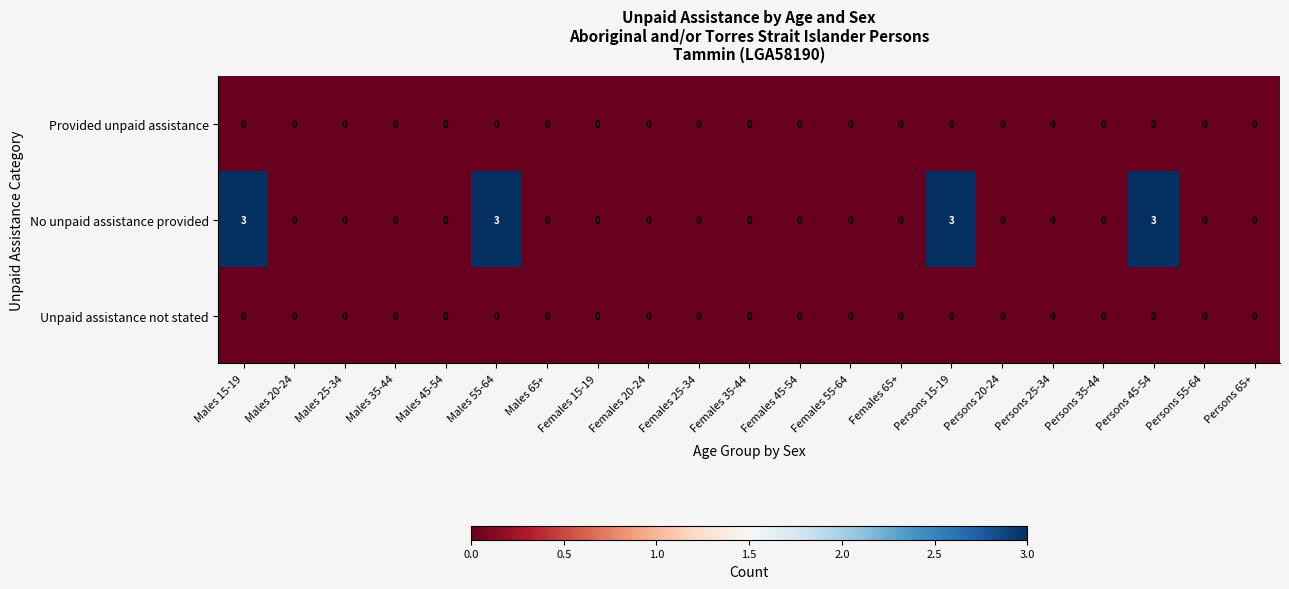

Which series has the widest spread of values?

No unpaid assistance provided